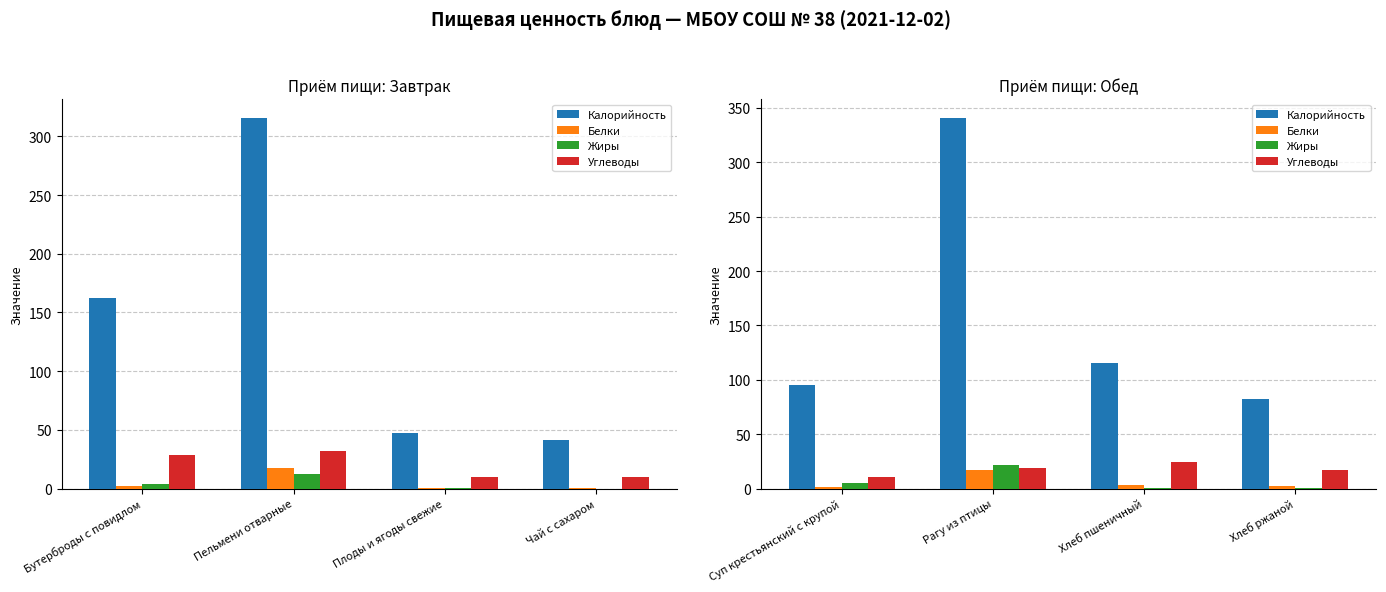

What is the difference between the second highest and second lowest values in the Белки series?

1.1